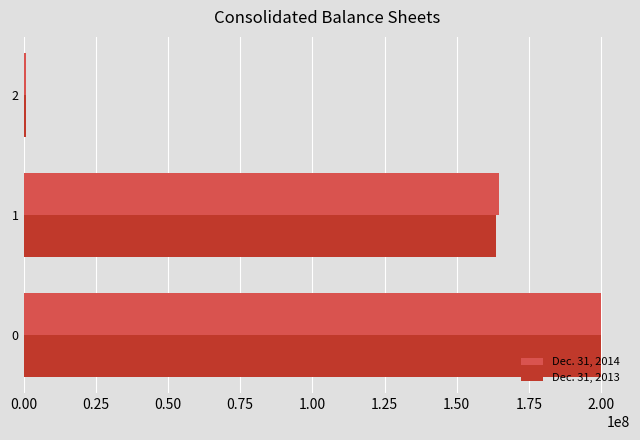

Is the value of Dec. 31, 2013 at 1 greater than the value of Dec. 31, 2014 at 0?

No